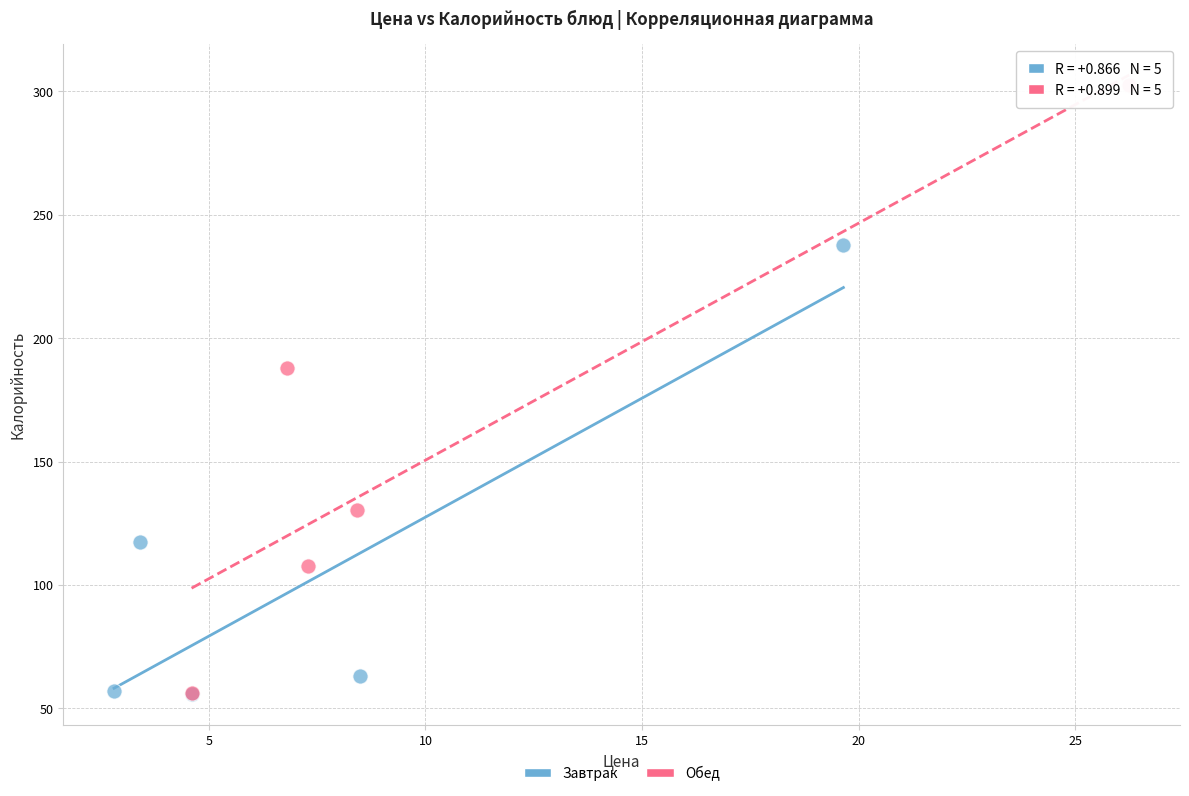

What are all the series names shown in the legend?

Завтрак, Обед